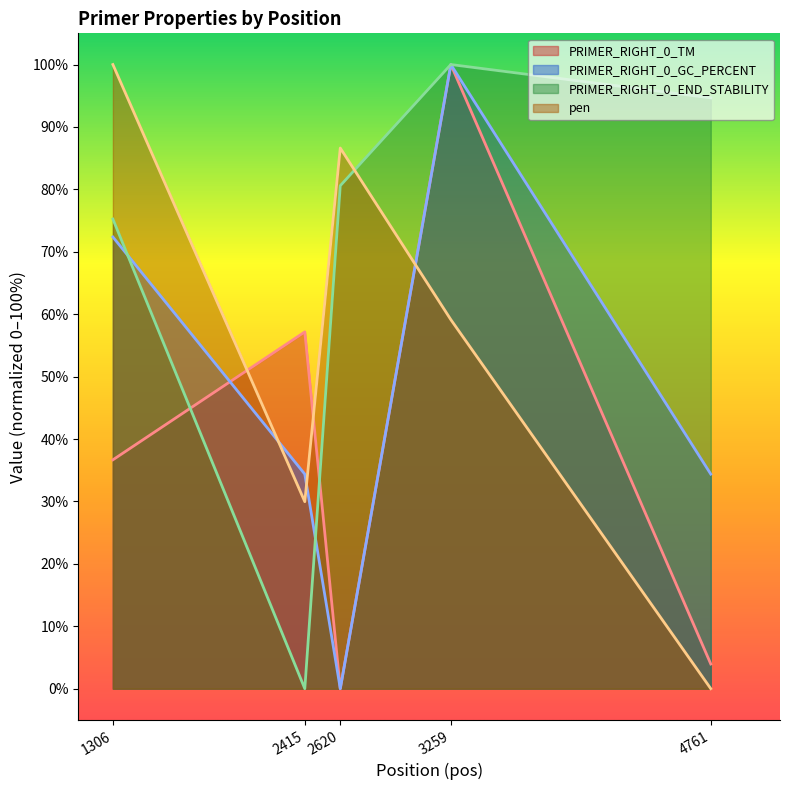

How many positive values does the PRIMER_RIGHT_0_GC_PERCENT series have?

4